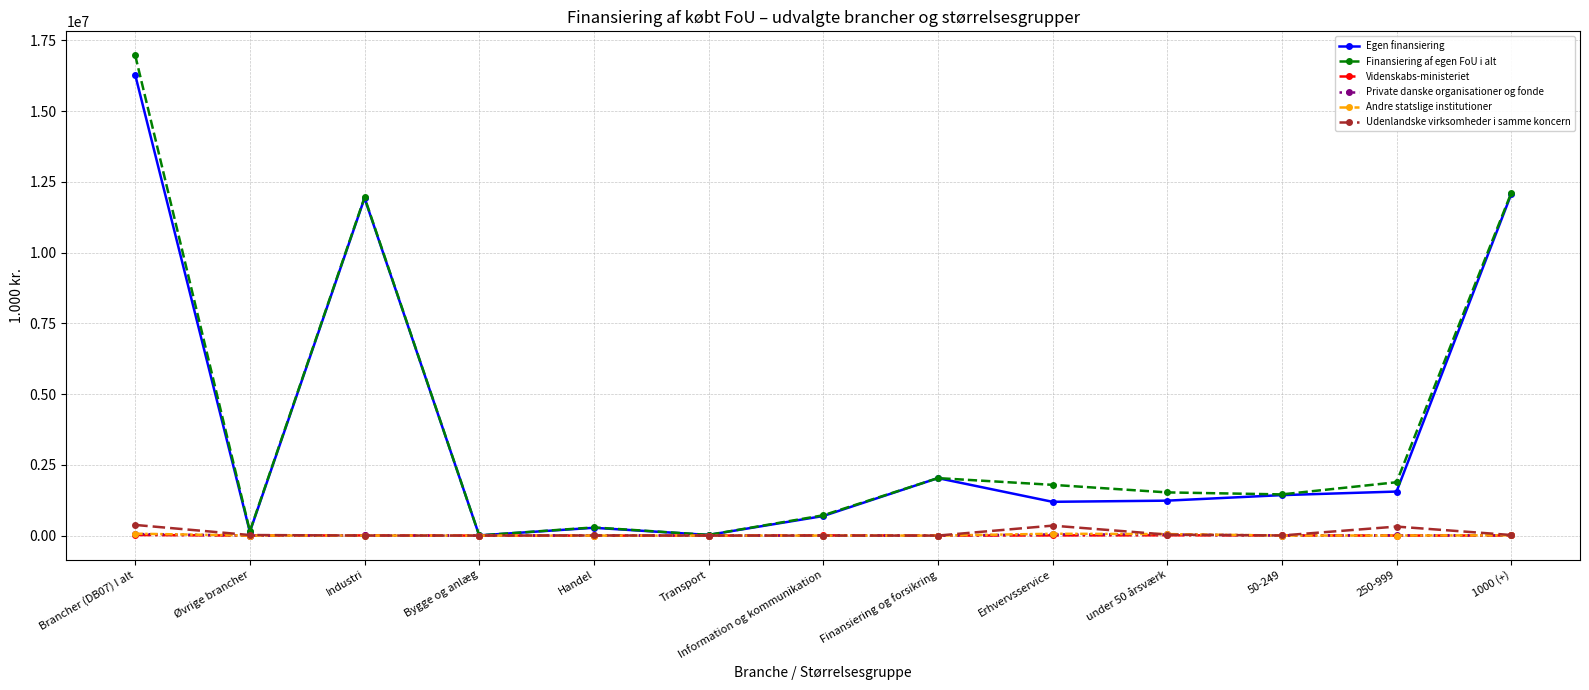

Where is the first local maximum for Finansiering af egen FoU i alt?

Industri